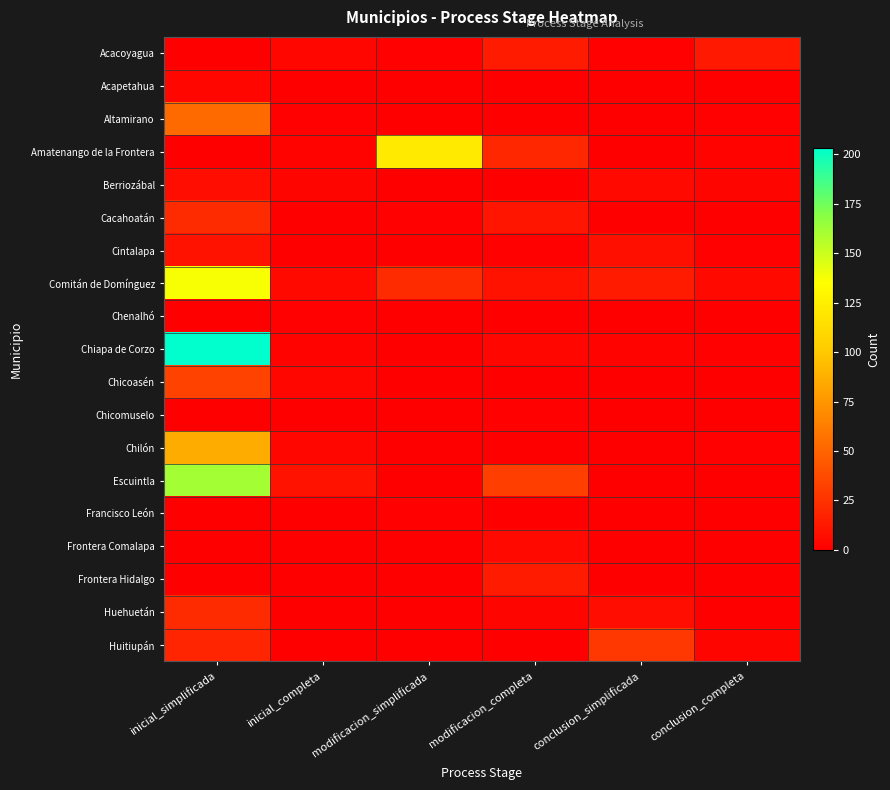

Reading right to left, what are all the values shown in this chart?

Acacoyagua: conclusion_completa=13	conclusion_simplificada=1	modificacion_completa=14	modificacion_simplificada=1	inicial_completa=4	inicial_simplificada=0
Acapetahua: conclusion_completa=0	conclusion_simplificada=0	modificacion_completa=0	modificacion_simplificada=0	inicial_completa=0	inicial_simplificada=4
Altamirano: conclusion_completa=1	conclusion_simplificada=0	modificacion_completa=0	modificacion_simplificada=0	inicial_completa=1	inicial_simplificada=53
Amatenango de la Frontera: conclusion_completa=2	conclusion_simplificada=0	modificacion_completa=20	modificacion_simplificada=122	inicial_completa=2	inicial_simplificada=0
Berriozábal: conclusion_completa=3	conclusion_simplificada=5	modificacion_completa=0	modificacion_simplificada=0	inicial_completa=3	inicial_simplificada=7
Cacahoatán: conclusion_completa=0	conclusion_simplificada=0	modificacion_completa=11	modificacion_simplificada=1	inicial_completa=0	inicial_simplificada=22
Cintalapa: conclusion_completa=1	conclusion_simplificada=8	modificacion_completa=1	modificacion_simplificada=0	inicial_completa=0	inicial_simplificada=10
Comitán de Domínguez: conclusion_completa=5	conclusion_simplificada=14	modificacion_completa=10	modificacion_simplificada=22	inicial_completa=5	inicial_simplificada=137
Chenalhó: conclusion_completa=0	conclusion_simplificada=0	modificacion_completa=0	modificacion_simplificada=0	inicial_completa=1	inicial_simplificada=0
Chiapa de Corzo: conclusion_completa=1	conclusion_simplificada=2	modificacion_completa=4	modificacion_simplificada=0	inicial_completa=2	inicial_simplificada=203
Chicoasén: conclusion_completa=0	conclusion_simplificada=0	modificacion_completa=0	modificacion_simplificada=0	inicial_completa=4	inicial_simplificada=33
Chicomuselo: conclusion_completa=0	conclusion_simplificada=0	modificacion_completa=1	modificacion_simplificada=0	inicial_completa=0	inicial_simplificada=0
Chilón: conclusion_completa=1	conclusion_simplificada=0	modificacion_completa=0	modificacion_simplificada=0	inicial_completa=4	inicial_simplificada=86
Escuintla: conclusion_completa=0	conclusion_simplificada=0	modificacion_completa=31	modificacion_simplificada=0	inicial_completa=10	inicial_simplificada=161
Francisco León: conclusion_completa=0	conclusion_simplificada=0	modificacion_completa=0	modificacion_simplificada=1	inicial_completa=0	inicial_simplificada=0
Frontera Comalapa: conclusion_completa=0	conclusion_simplificada=0	modificacion_completa=5	modificacion_simplificada=0	inicial_completa=0	inicial_simplificada=0
Frontera Hidalgo: conclusion_completa=0	conclusion_simplificada=0	modificacion_completa=14	modificacion_simplificada=0	inicial_completa=0	inicial_simplificada=0
Huehuetán: conclusion_completa=0	conclusion_simplificada=7	modificacion_completa=3	modificacion_simplificada=0	inicial_completa=0	inicial_simplificada=22
Huitiupán: conclusion_completa=3	conclusion_simplificada=28	modificacion_completa=0	modificacion_simplificada=0	inicial_completa=0	inicial_simplificada=19